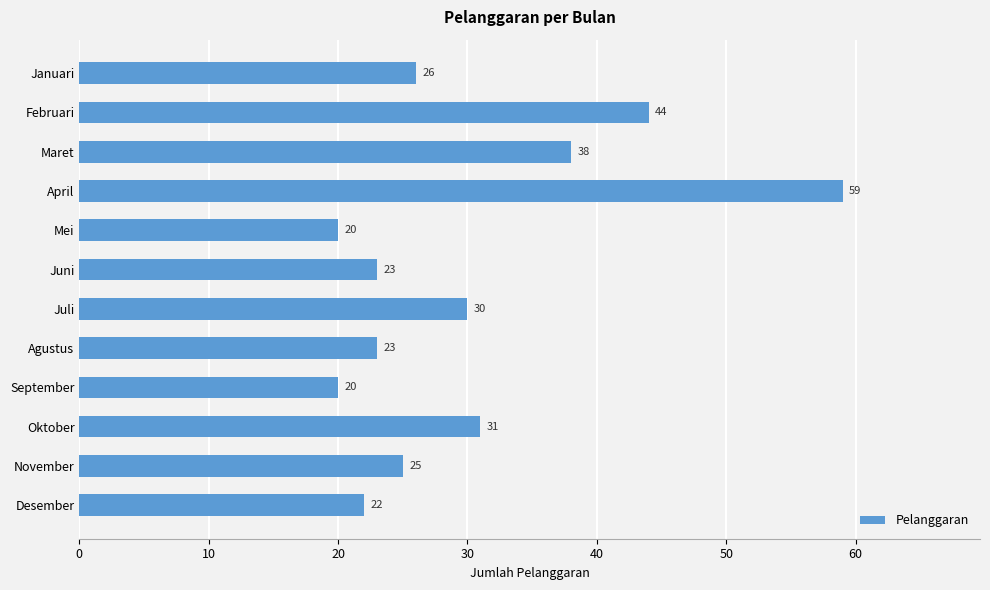

What is the difference between the values at September and Maret?

18